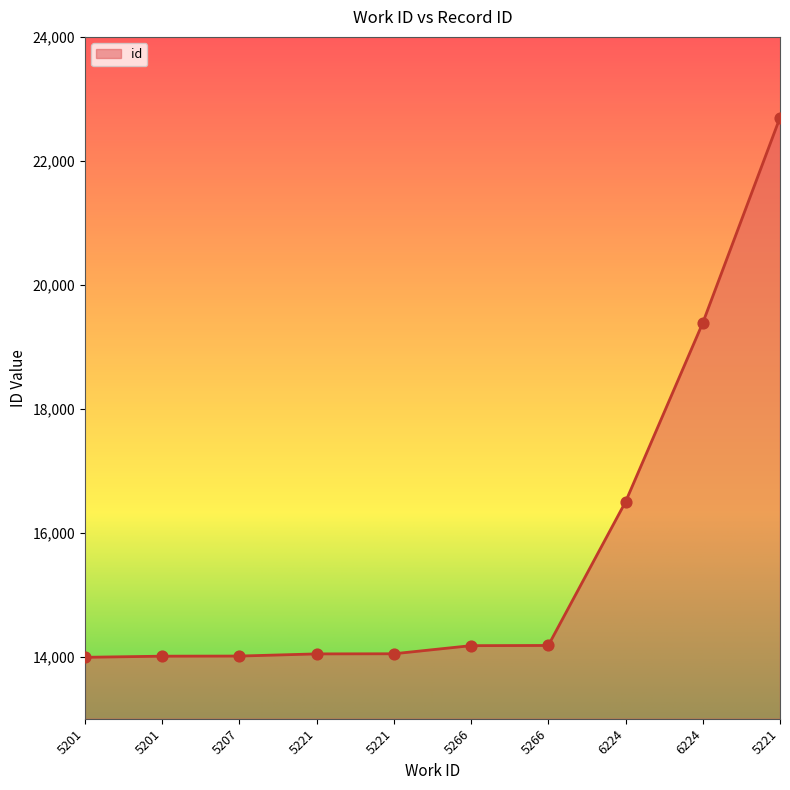

Approximately how many times larger is the value at 5207 compared to 6224?

0.8